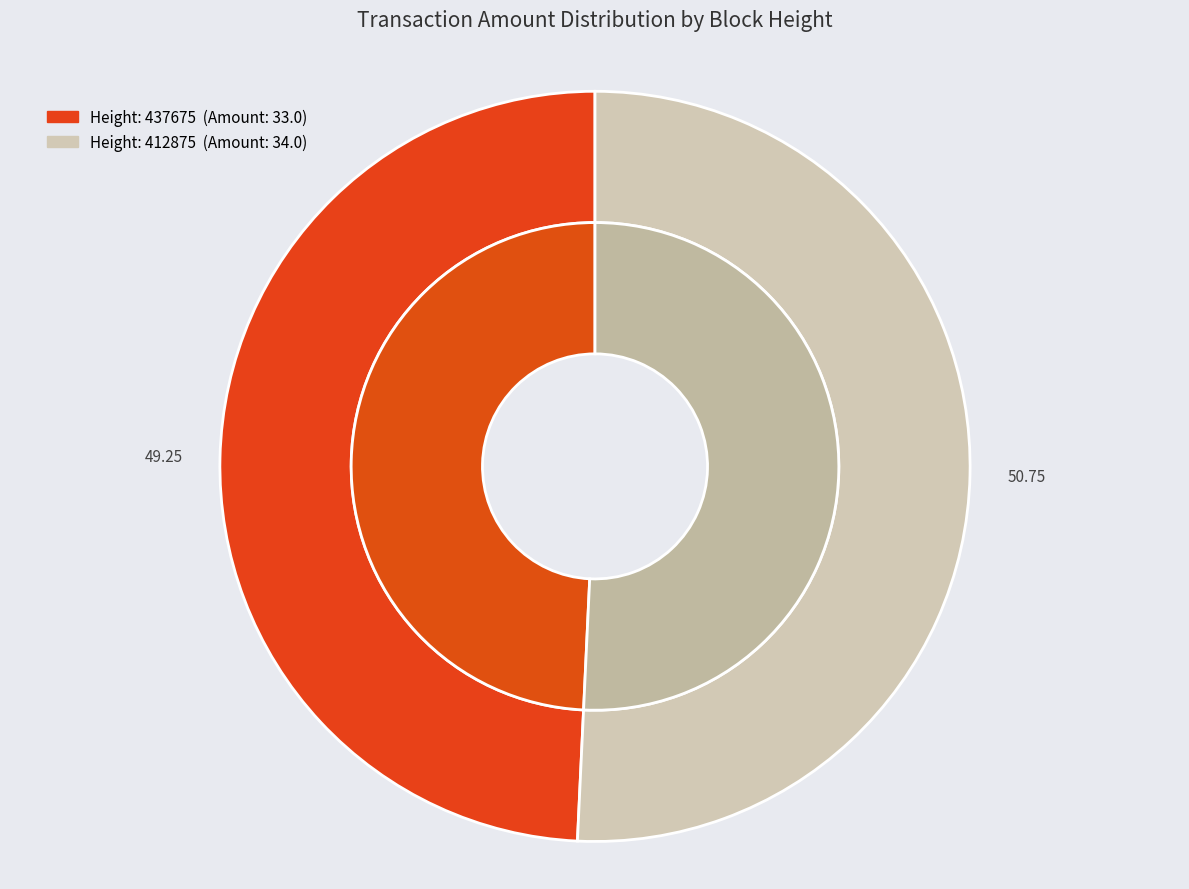

How many slices are in this pie chart?

2